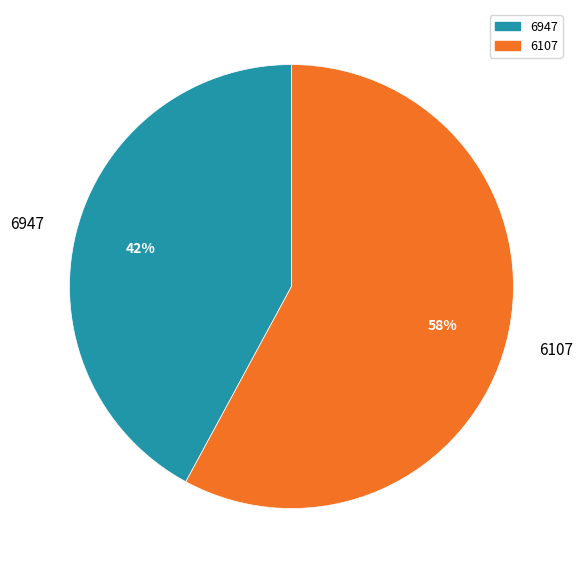

Which slice is the smallest?

6947